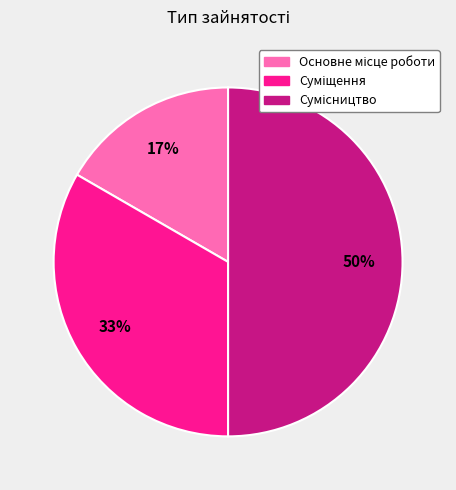

To the nearest percent, what is the average slice percentage?

33%